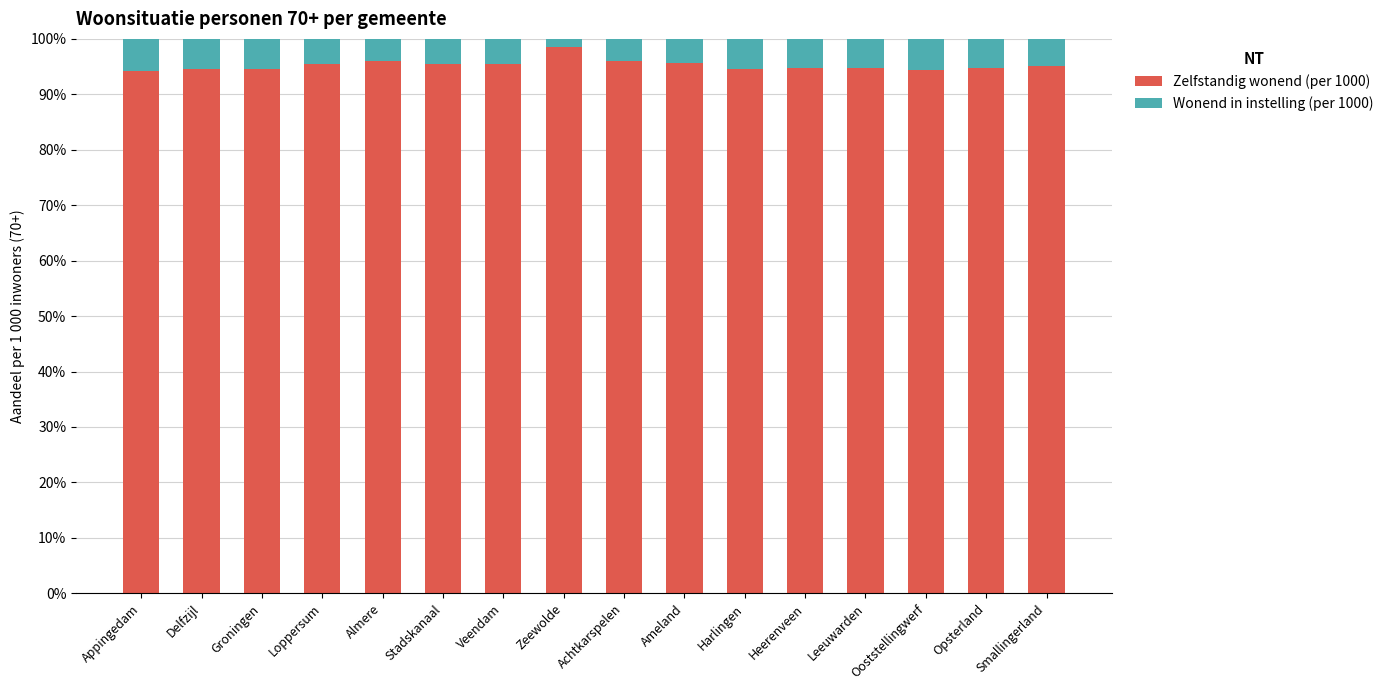

What is the maximum value for Zelfstandig wonend (per 1000)?

98.5